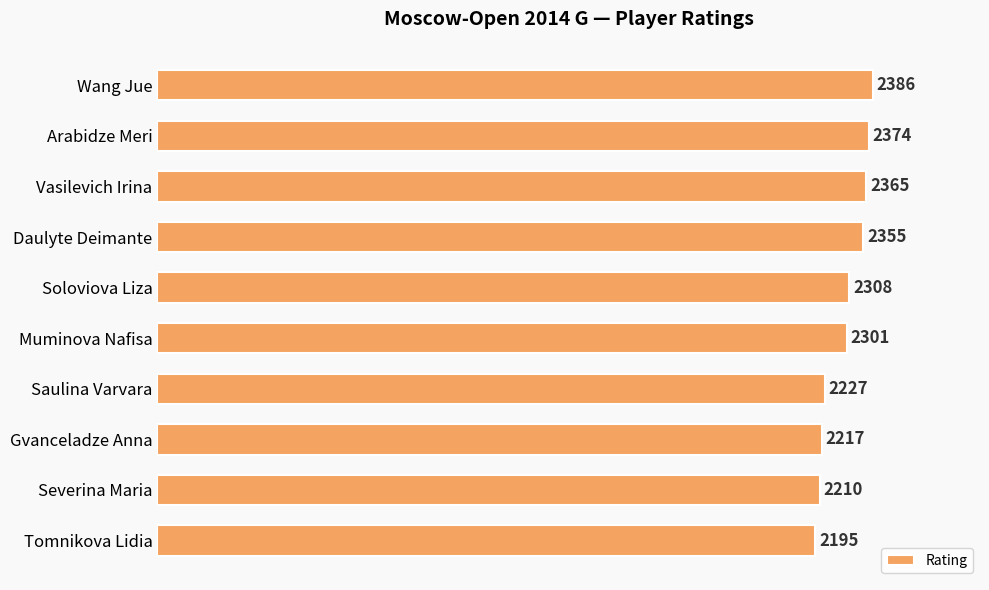

How many bars are there in total?

10